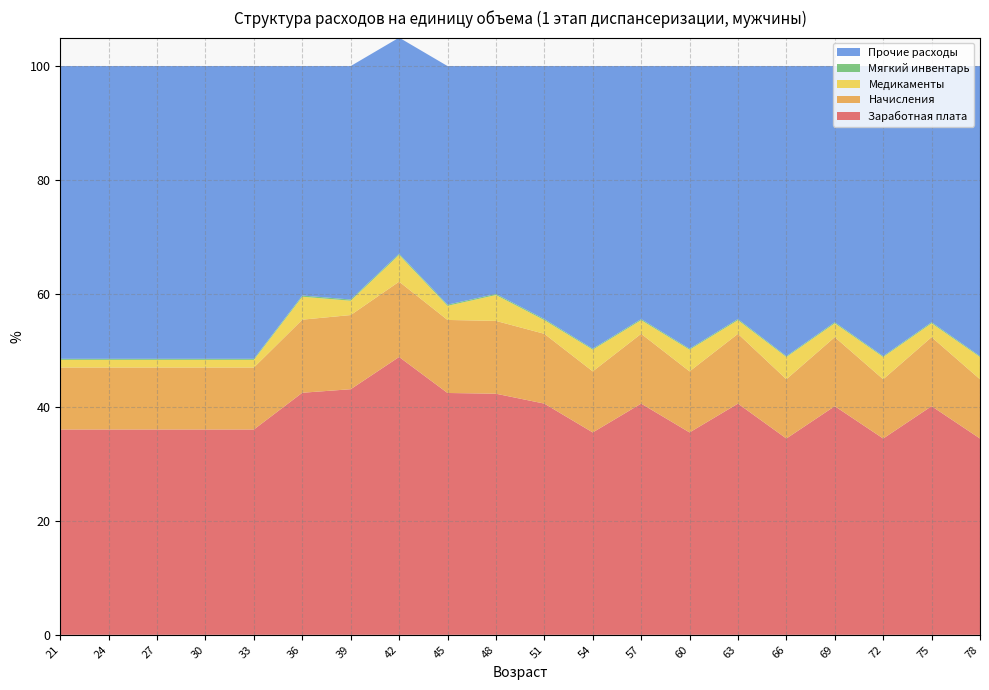

Reading left to right, list all the values displayed in this chart.

Заработная плата: 21=36.1	24=36.1	27=36.1	30=36.1	33=36.1	36=42.6	39=43.2	42=48.9	45=42.5	48=42.4	51=40.6	54=35.6	57=40.6	60=35.6	63=40.6	66=34.5	69=40.2	72=34.5	75=40.2	78=34.5
Начисления: 21=10.9	24=10.9	27=10.9	30=10.9	33=10.9	36=12.8	39=13.0	42=13.2	45=12.8	48=12.8	51=12.3	54=10.7	57=12.3	60=10.7	63=12.3	66=10.4	69=12.1	72=10.4	75=12.1	78=10.4
Медикаменты: 21=1.3	24=1.3	27=1.3	30=1.3	33=1.3	36=4.0	39=2.5	42=4.7	45=2.5	48=4.5	51=2.4	54=3.8	57=2.4	60=3.8	63=2.4	66=3.9	69=2.4	72=3.9	75=2.4	78=3.9
Мягкий инвентарь: 21=0.2	24=0.2	27=0.2	30=0.2	33=0.2	36=0.2	39=0.2	42=0.2	45=0.2	48=0.2	51=0.2	54=0.2	57=0.2	60=0.2	63=0.2	66=0.2	69=0.2	72=0.2	75=0.2	78=0.2
Прочие расходы: 21=51.5	24=51.5	27=51.5	30=51.5	33=51.5	36=40.3	39=41.0	42=38.0	45=42.0	48=40.1	51=44.5	54=49.7	57=44.5	60=49.7	63=44.5	66=51.0	69=45.0	72=51.0	75=45.0	78=51.0